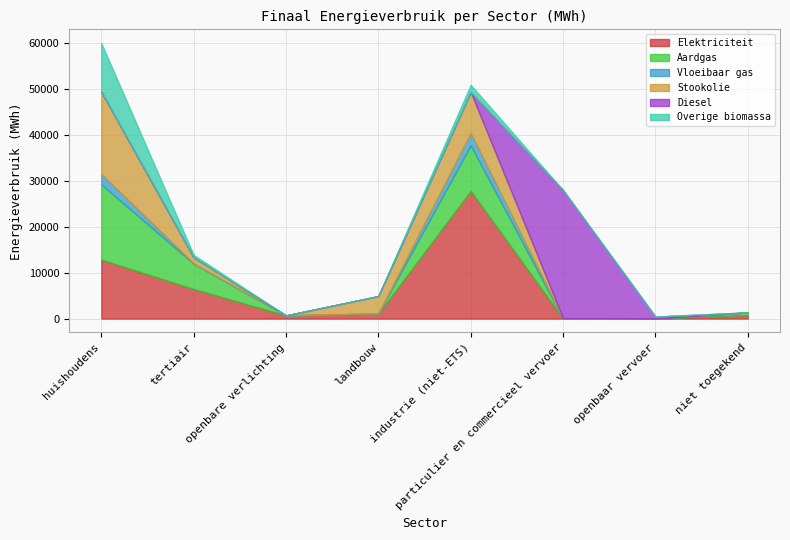

Between which two adjacent categories do Elektriciteit and Diesel first intersect?

industrie (niet-ETS) and particulier en commercieel vervoer